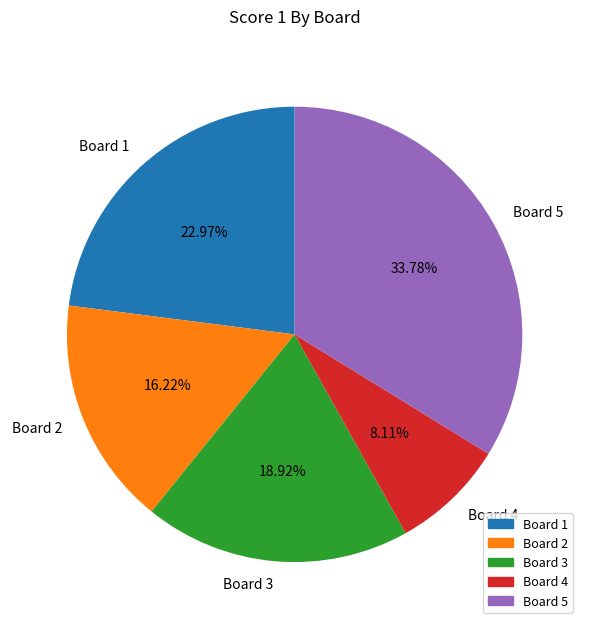

To the nearest percent, what percentage of the pie is Board 5?

34%